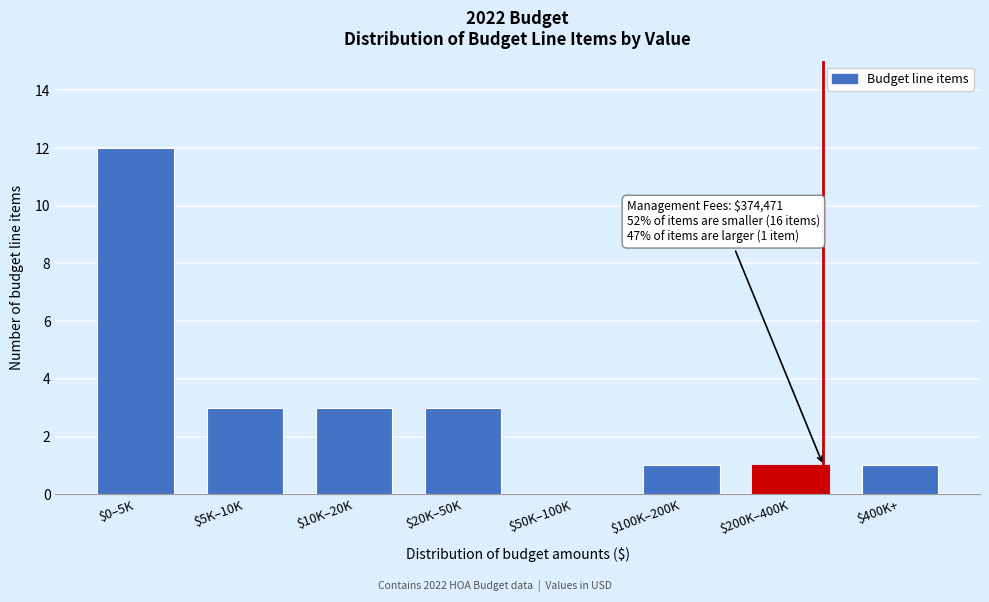

Is it true that the value at $100K–200K is 1?

True